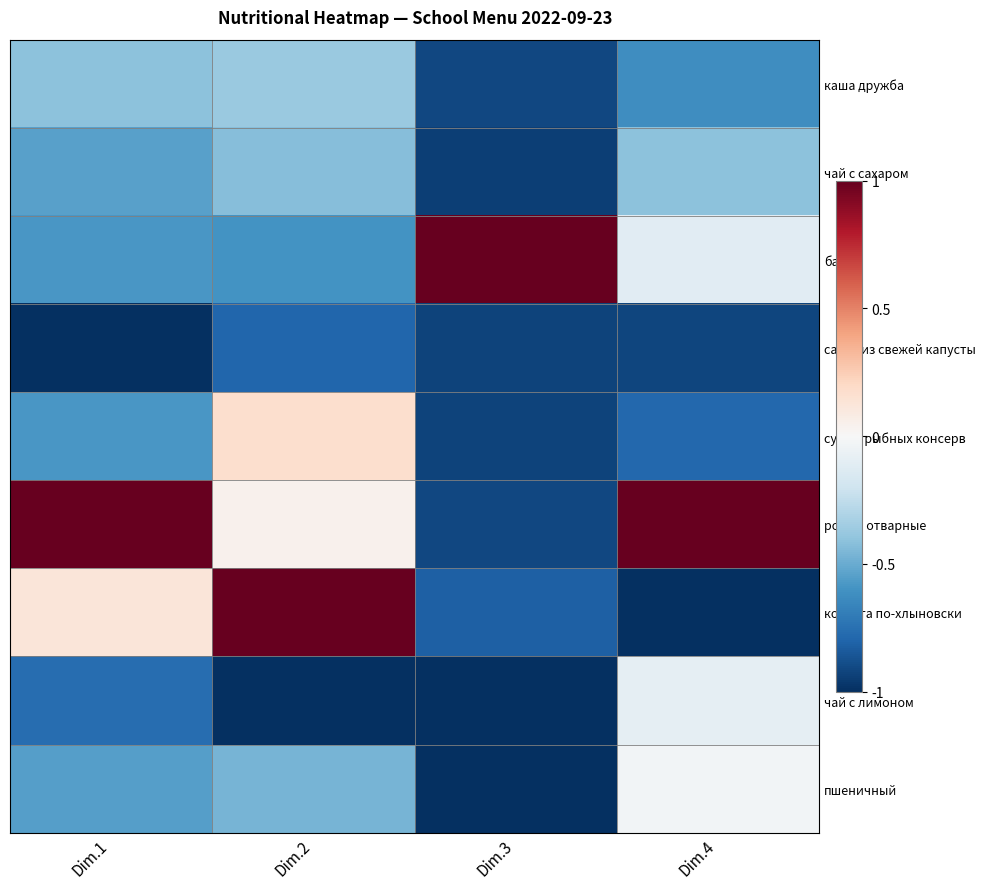

Which series has the largest total across all categories?

рожки отварные